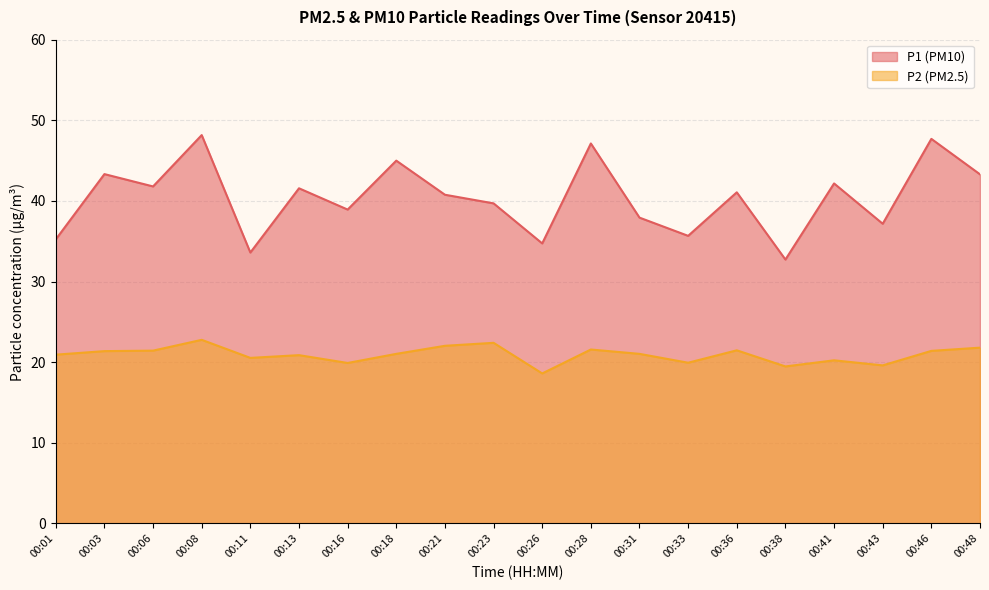

True or false: P1 and P2 cross at least once.

False